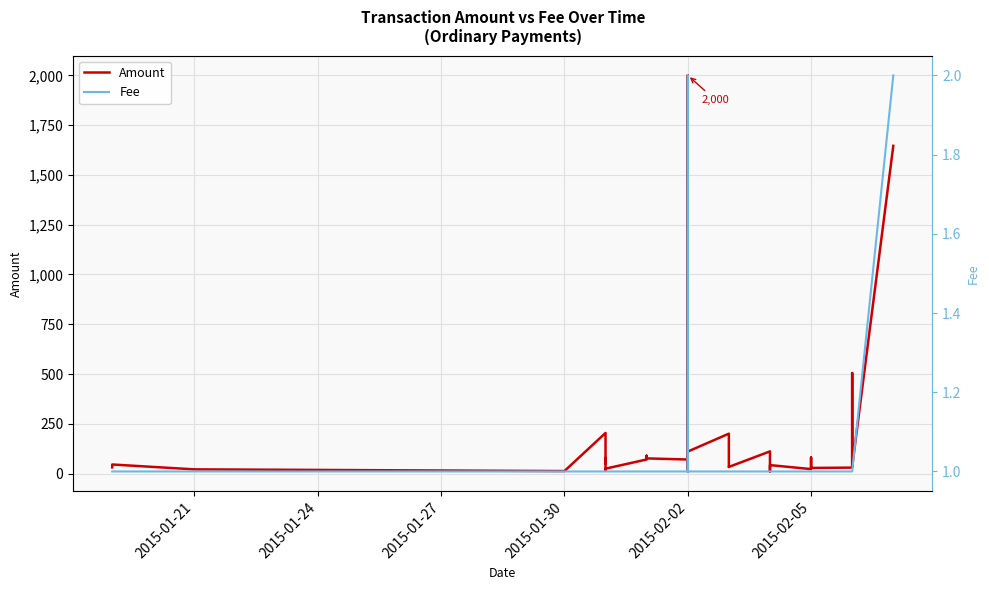

Rank the series by their average value, from lowest to highest.

Fee, Amount